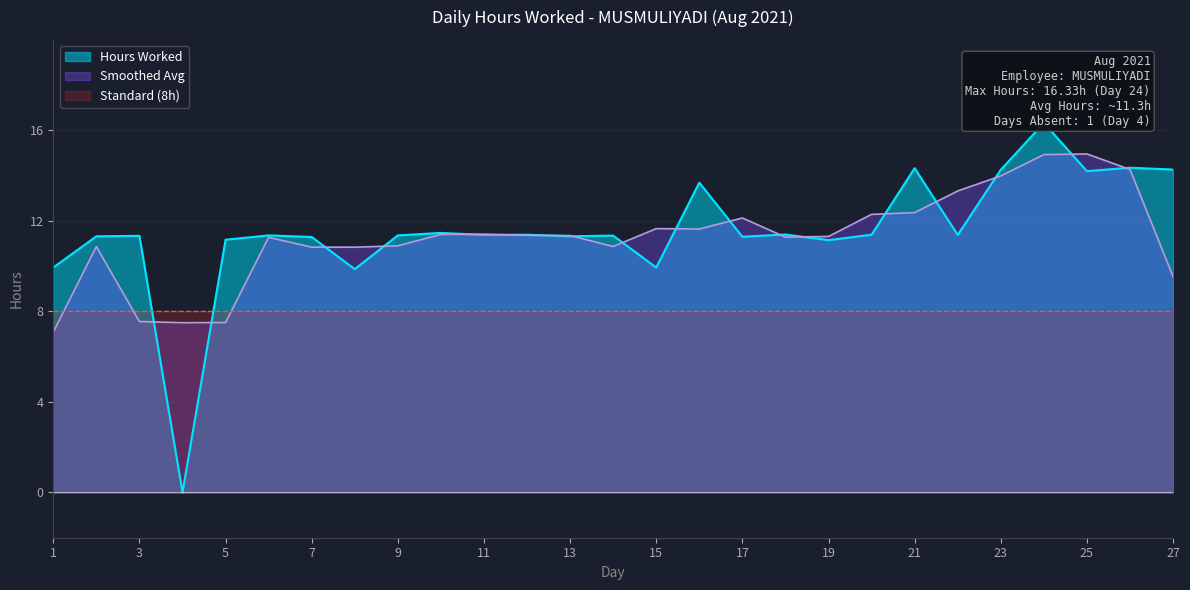

At which label does the data first exceed 11?

2